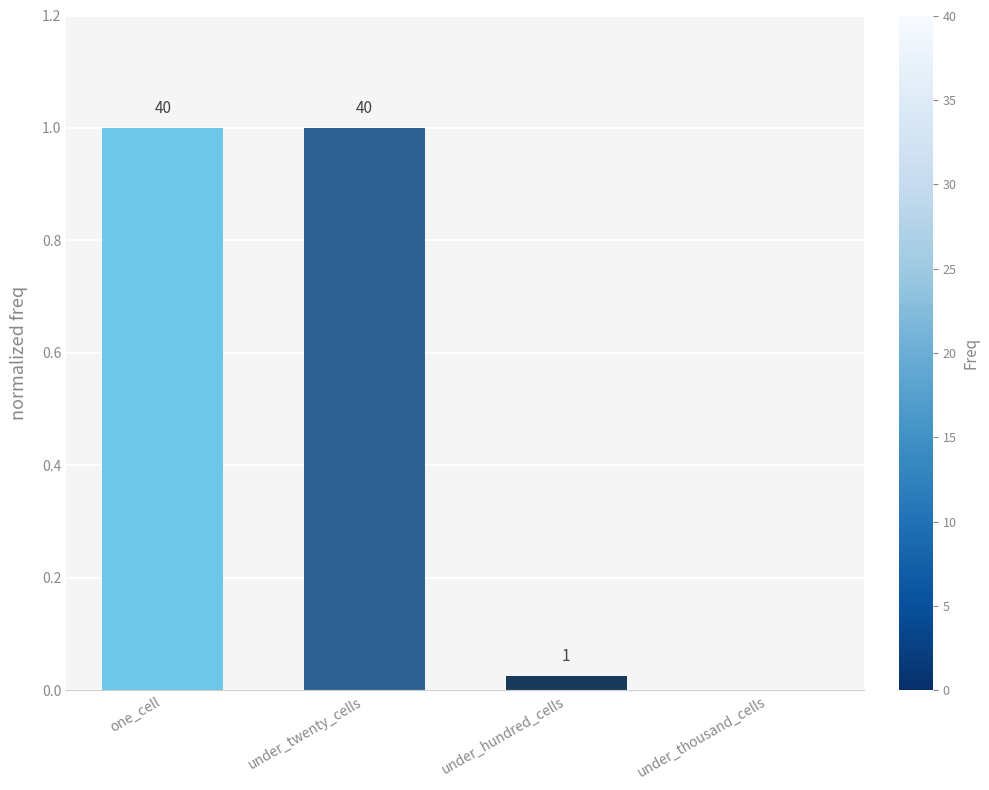

What is the difference between the second highest and minimum values?

1.0